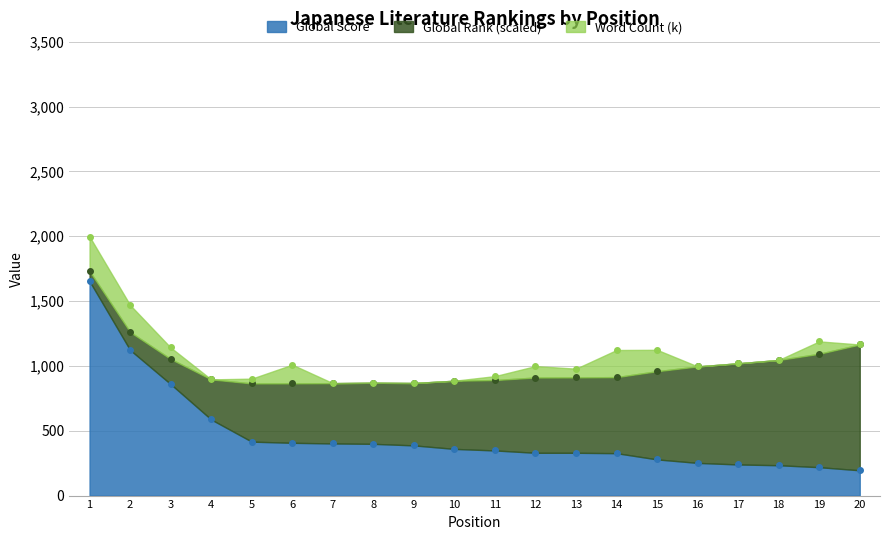

Which has a higher value, 11 or 19?

11